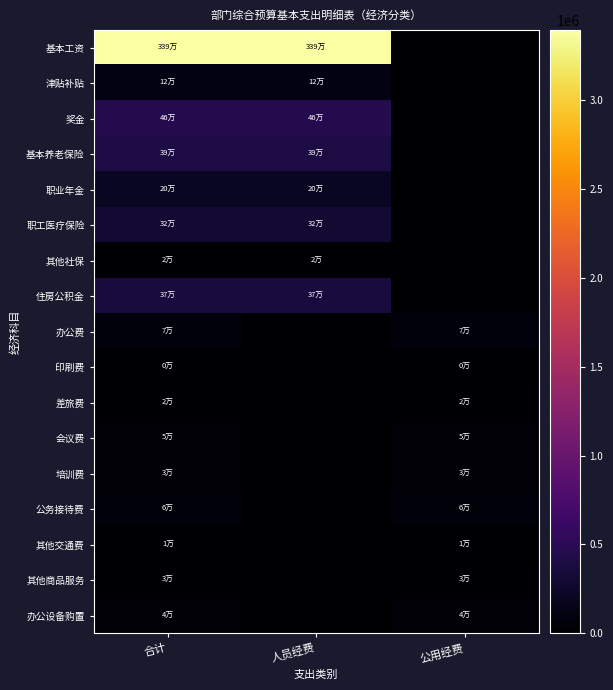

Count the number of categories in the chart.

3